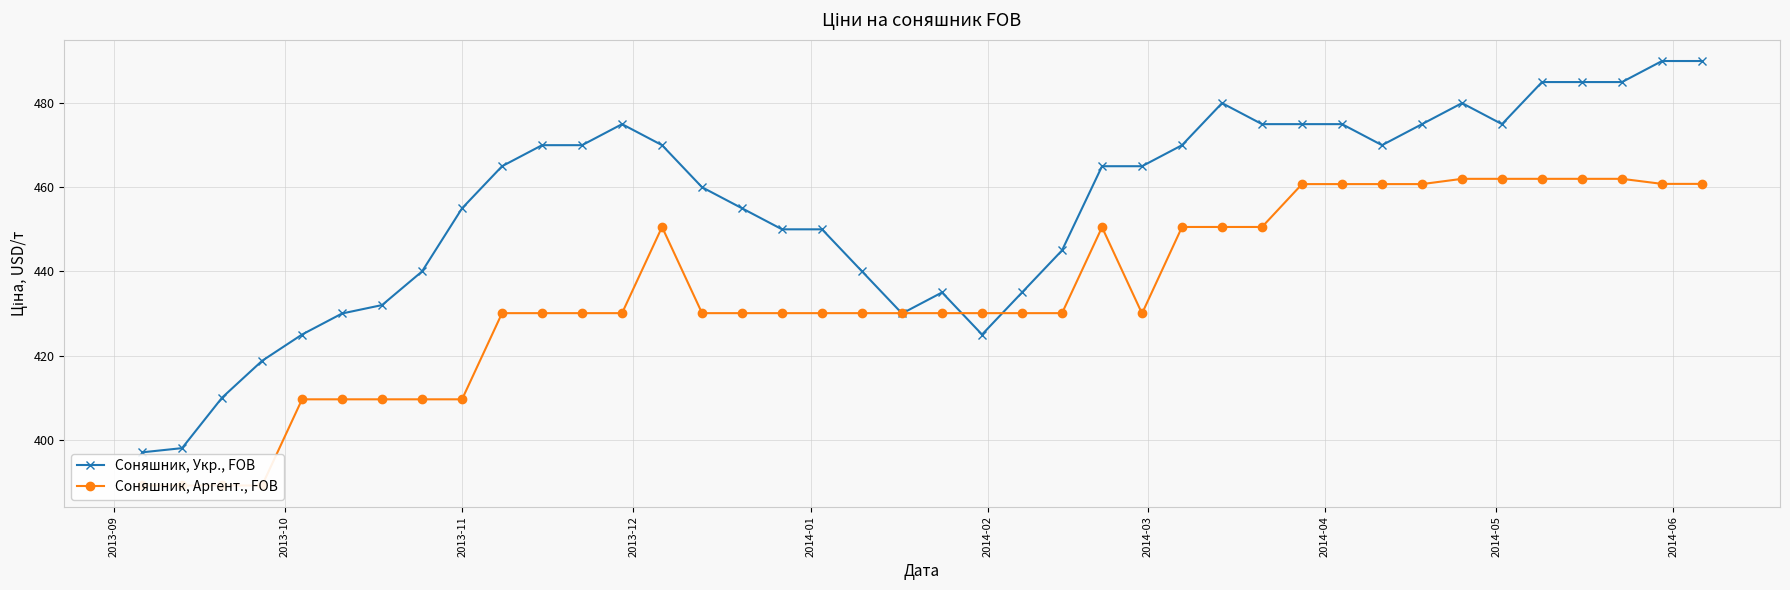

Rank the series by their average value, from highest to lowest.

Соняшник, Укр., FOB, Соняшник, Аргент., FOB